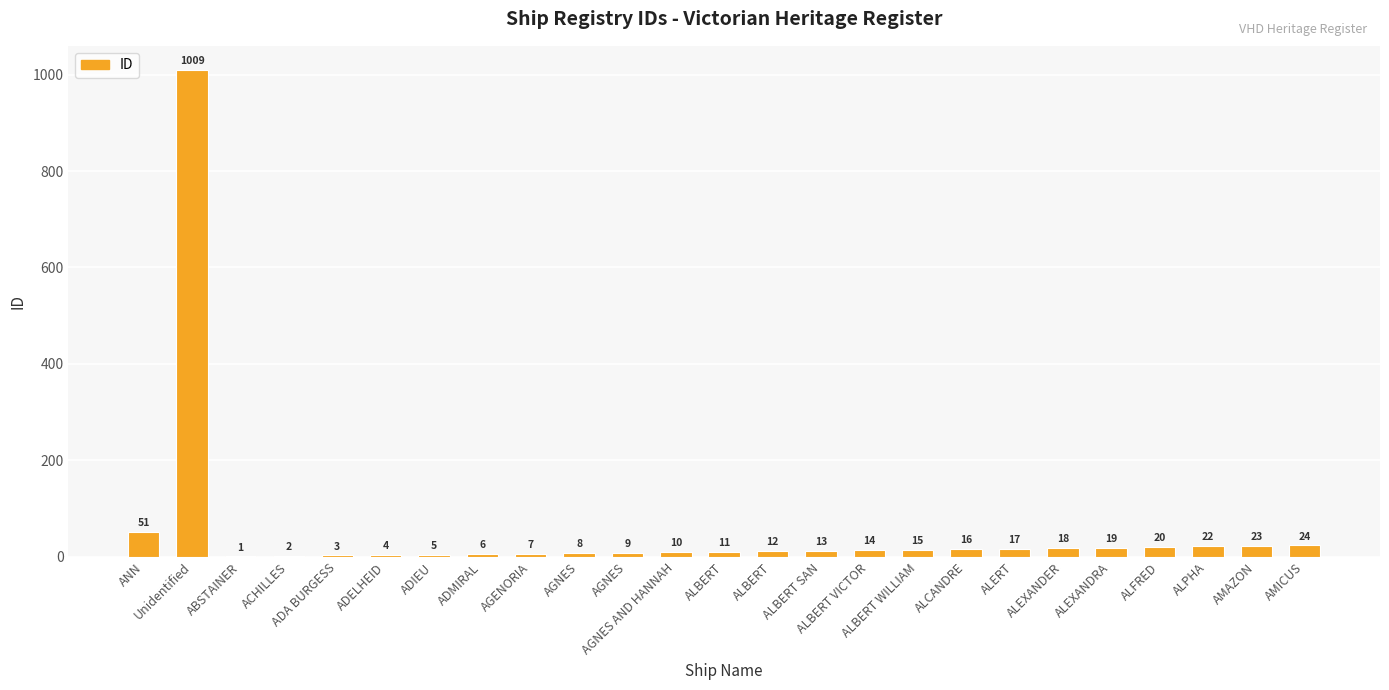

How many distinct data groups are displayed?

1